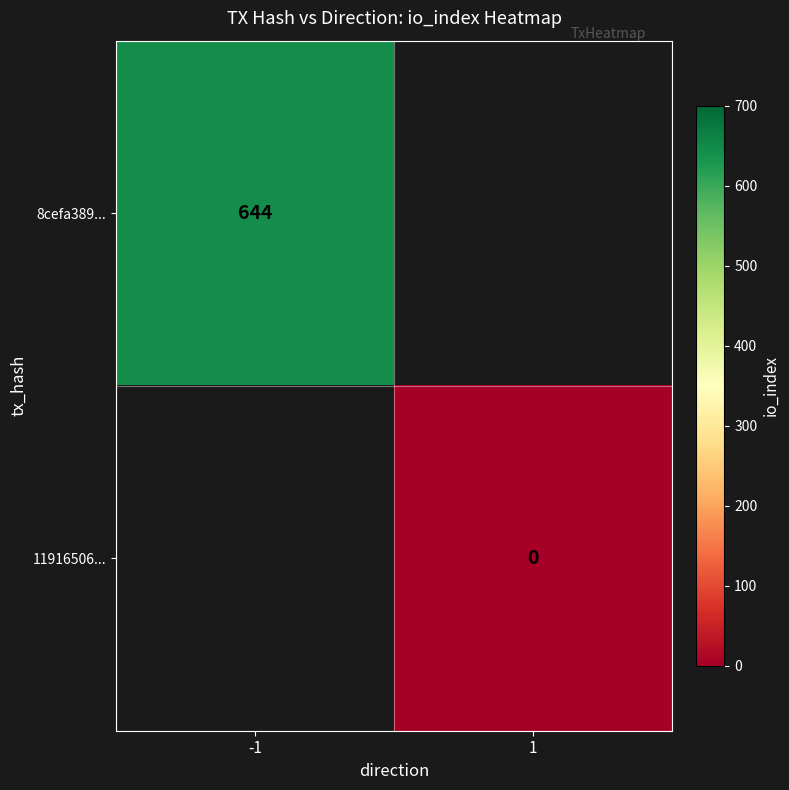

The 8cefa389... series shows 919 at -1. True or false?

False